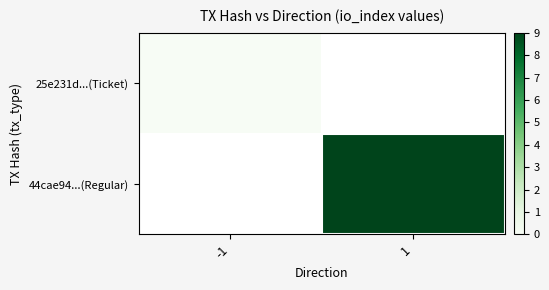

At which category does the chart reach its minimum across all series?

-1